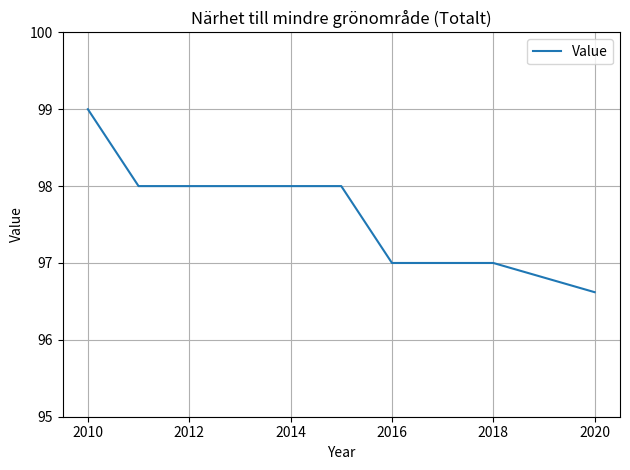

Does the chart display data point markers on the line(s)?

No